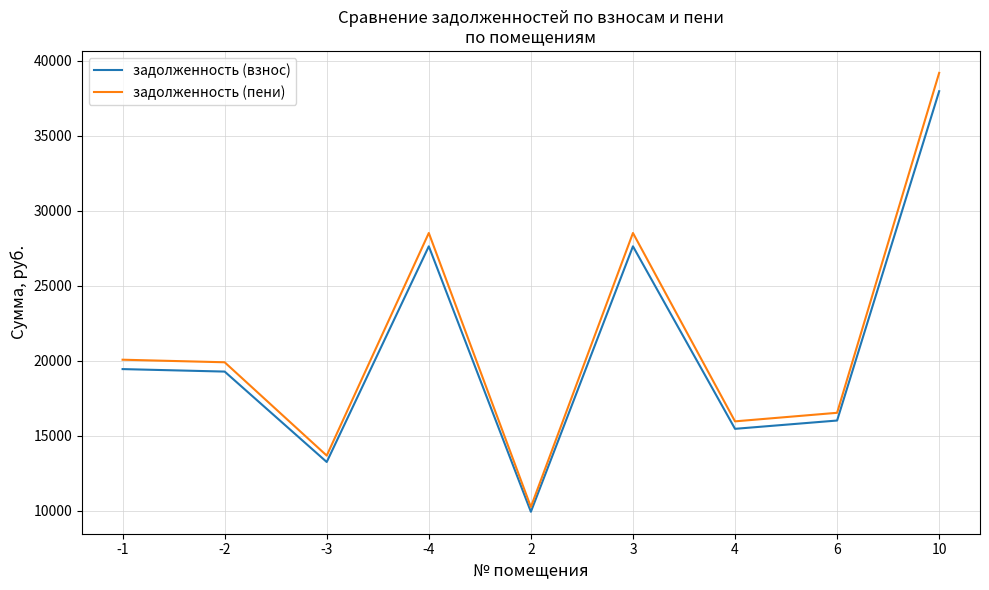

Reading left to right, transcribe all the data shown in this chart.

задолженность (взнос): -1=19451.6	-2=19285.9	-3=13262.4	-4=27630.0	2=9946.8	3=27630.0	4=15472.8	6=16025.4	10=37963.7
задолженность (пени): -1=20076.7	-2=19905.7	-3=13688.6	-4=28518.0	2=10266.5	3=28518.0	4=15970.1	6=16540.4	10=39183.8